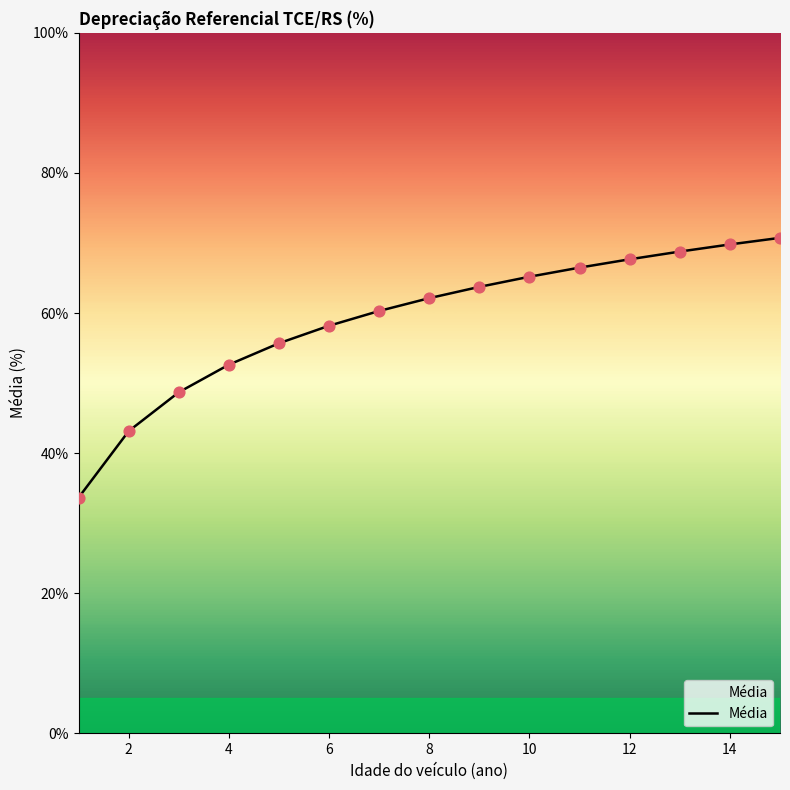

What is the difference between the maximum and minimum values?

37.1